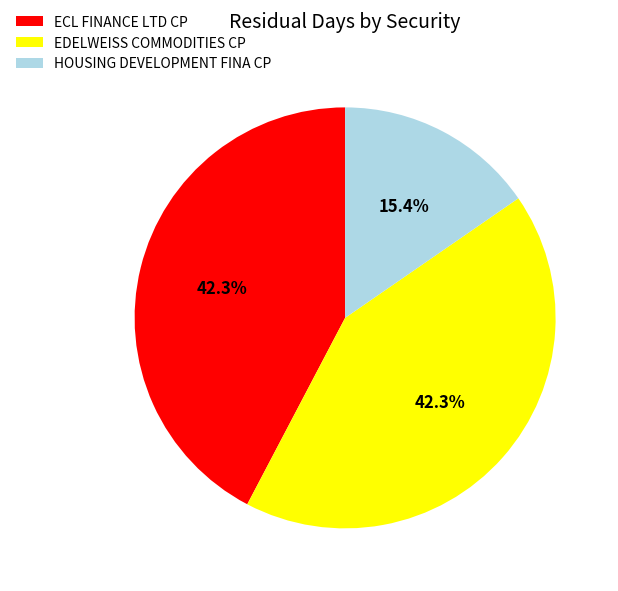

What is the total percentage of EDELWEISS COMMODITIES CP and HOUSING DEVELOPMENT FINA CP?

57.7%